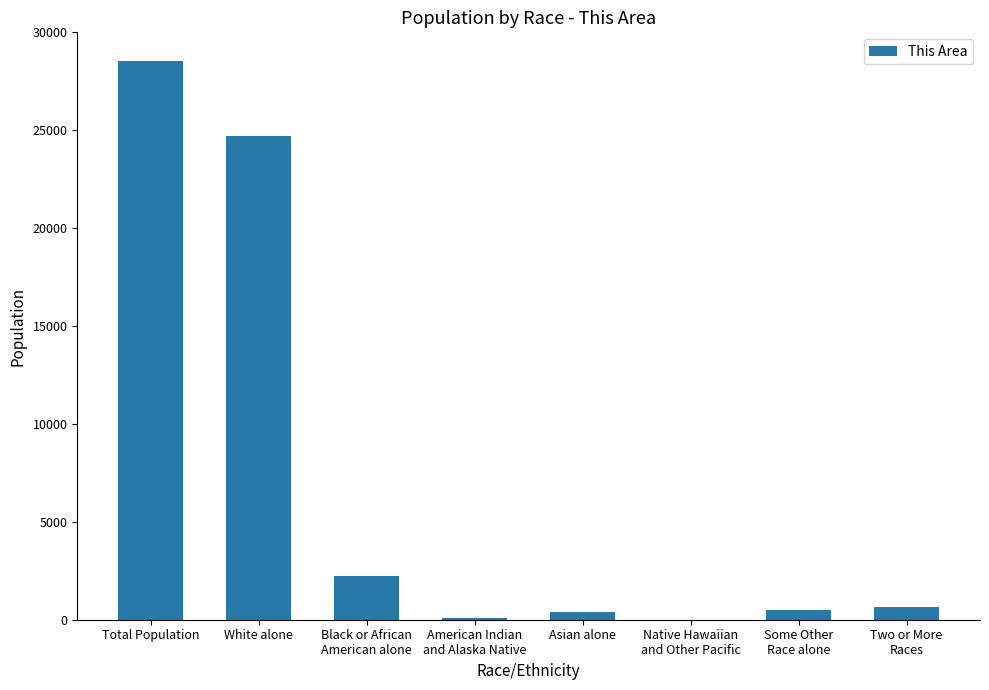

Where is the data nearest to the value 14269?

White alone